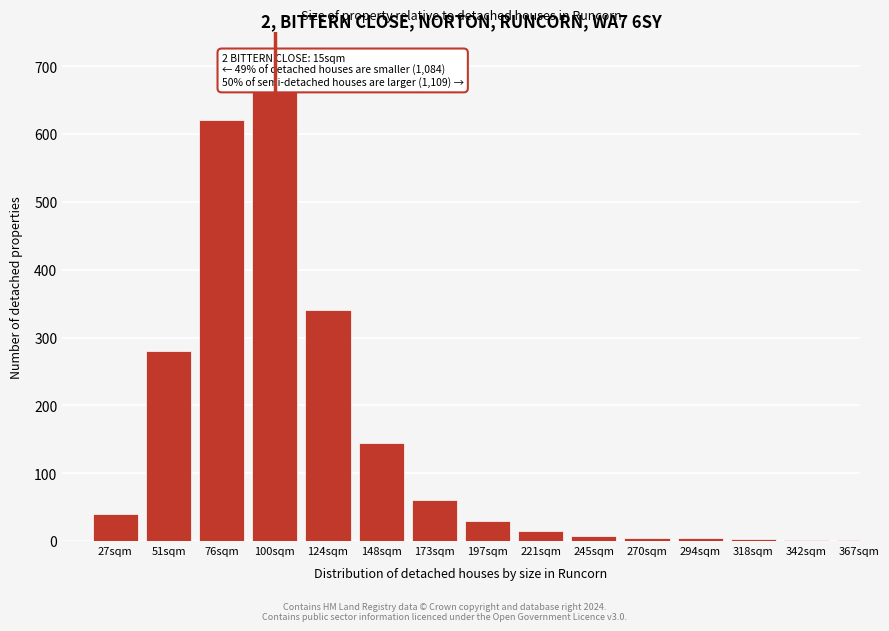

What is the ratio of the value at 51sqm to the value at 27sqm?

7.0